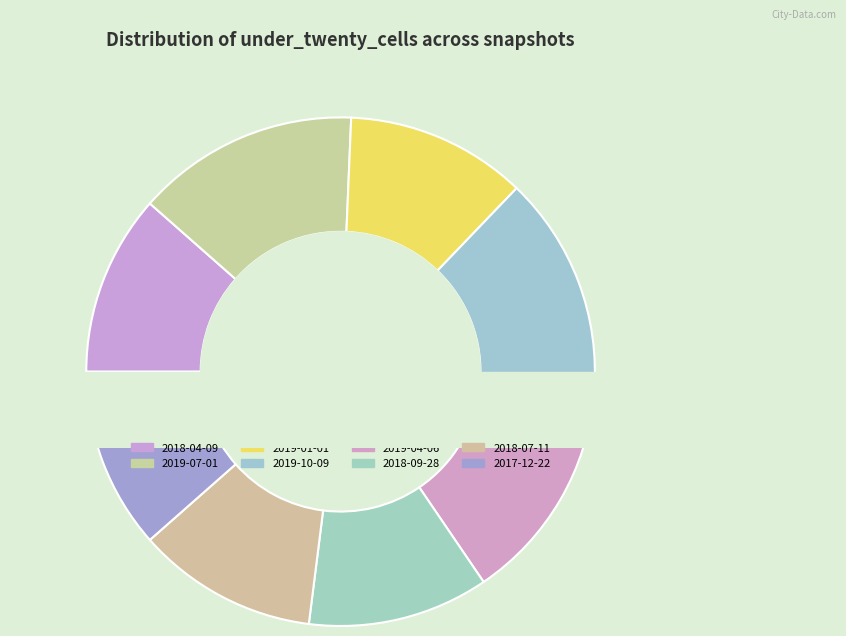

Which category has the biggest portion of the pie?

2019-07-01